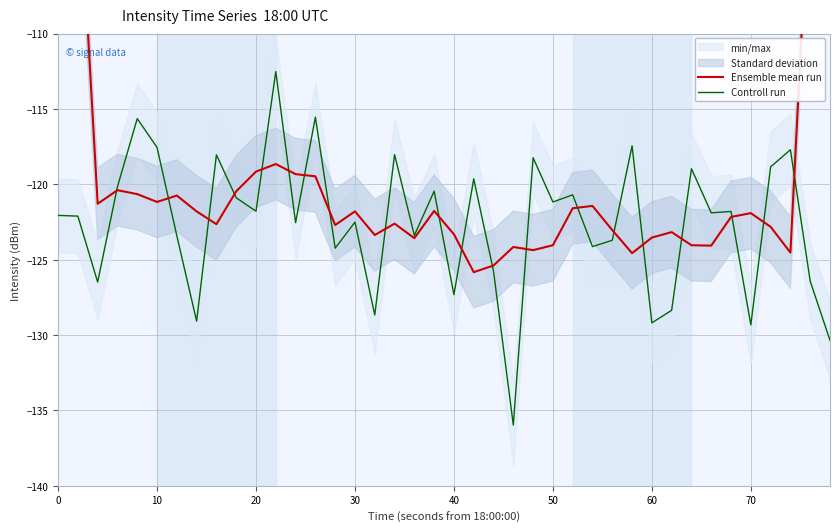

List the series in order of their overall mean, lowest first.

Controll run, Ensemble mean run